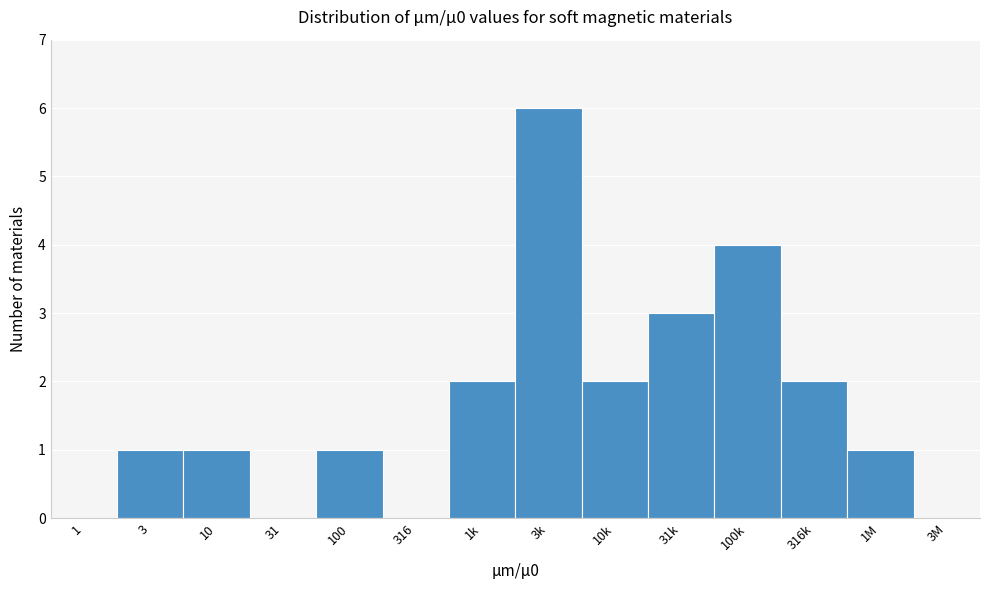

Reading left to right, list all the values displayed in this chart.

1=0	3=1	10=1	31=0	100=1	316=0	1k=2	3k=6	10k=2	31k=3	100k=4	316k=2	1M=1	3M=0